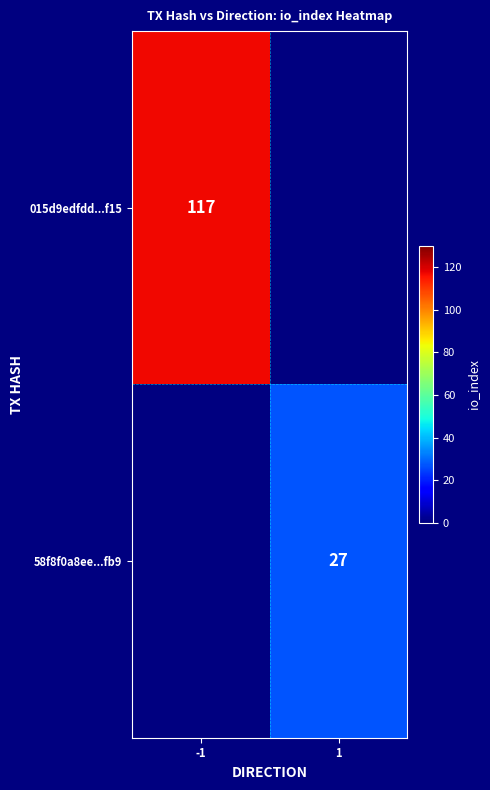

What is the maximum value shown in the chart?

117.0